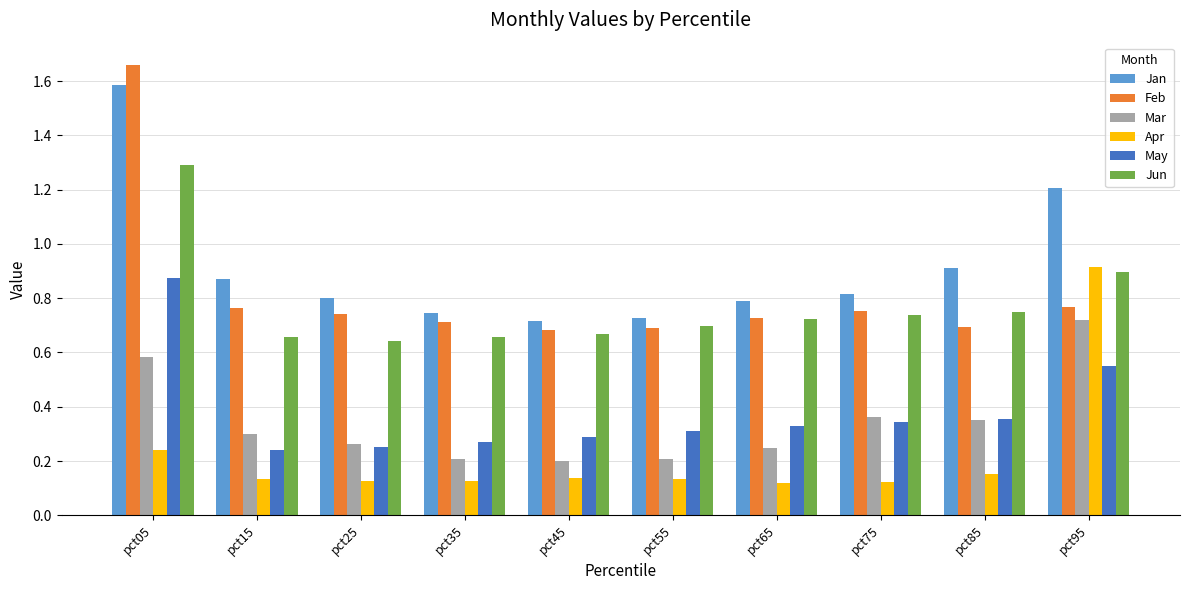

Which series has the widest spread of values?

Feb